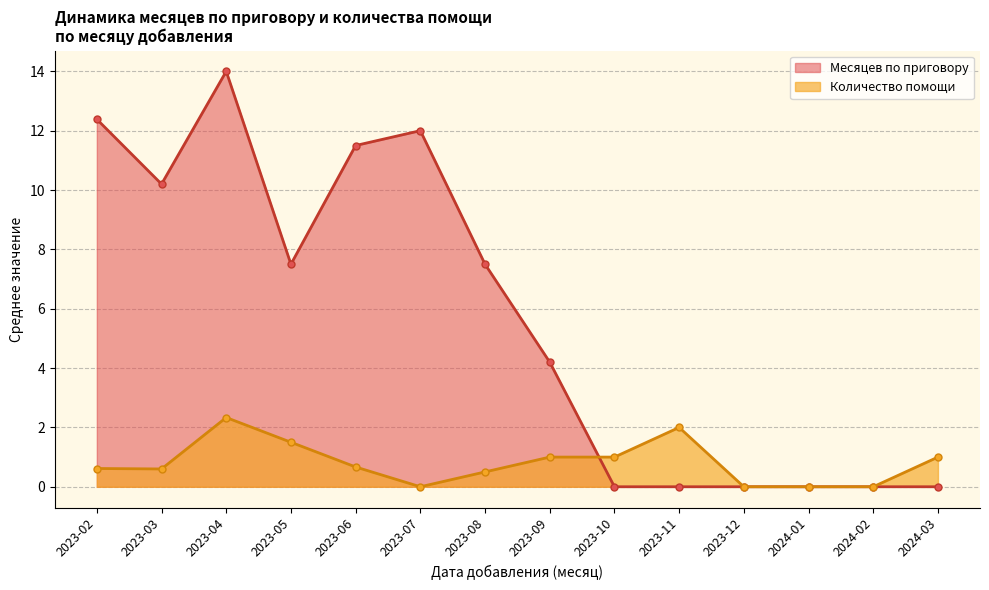

What is the difference between the second highest and minimum values in the Количество помощи series?

2.0